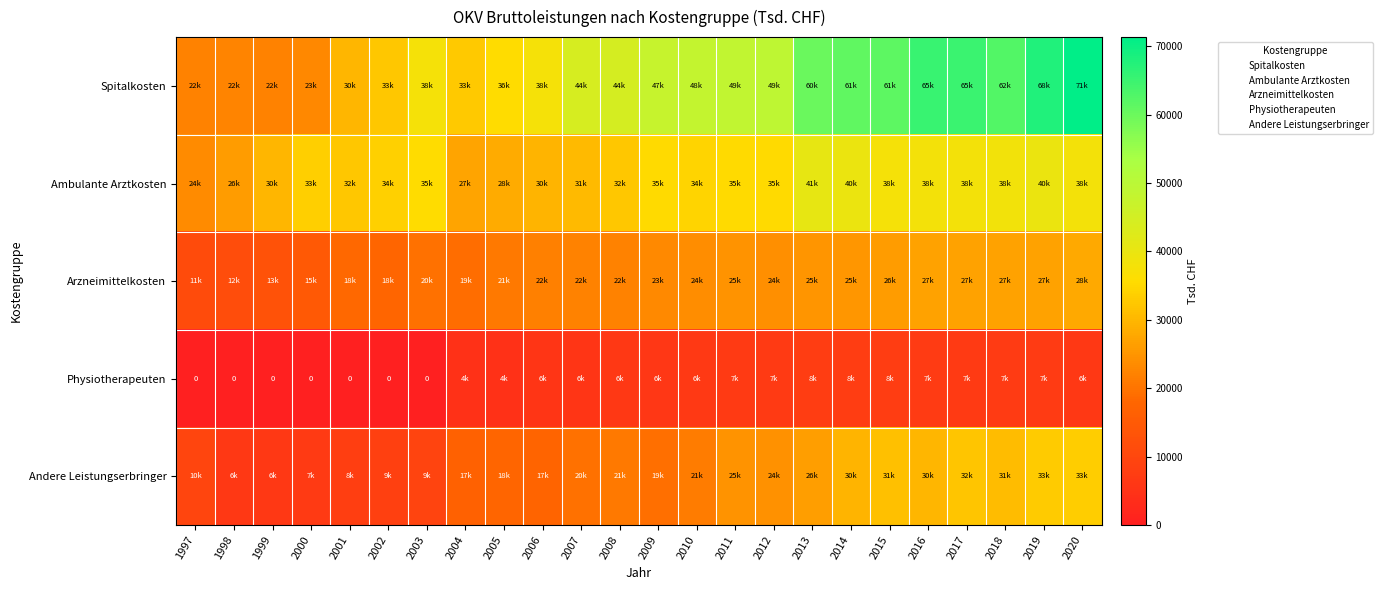

What is the difference between the second highest and second lowest values in the Spitalkosten series?

45878.6